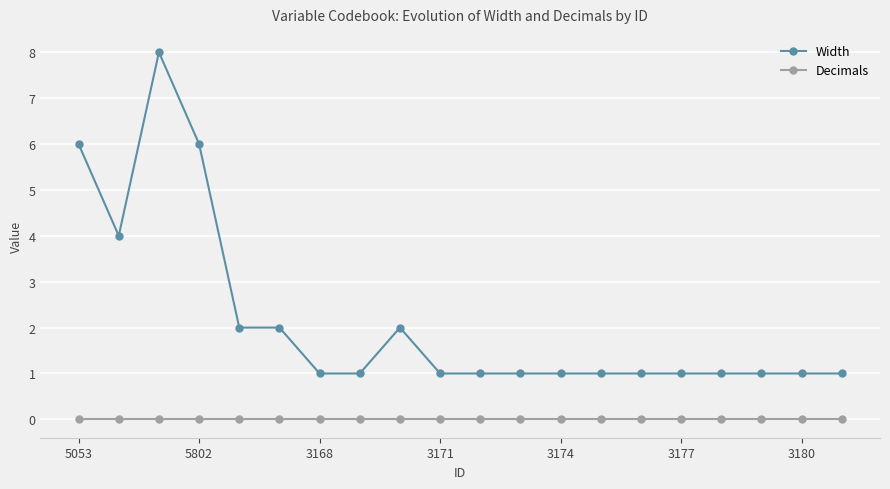

List the series in order of their overall mean, highest first.

Width, Decimals